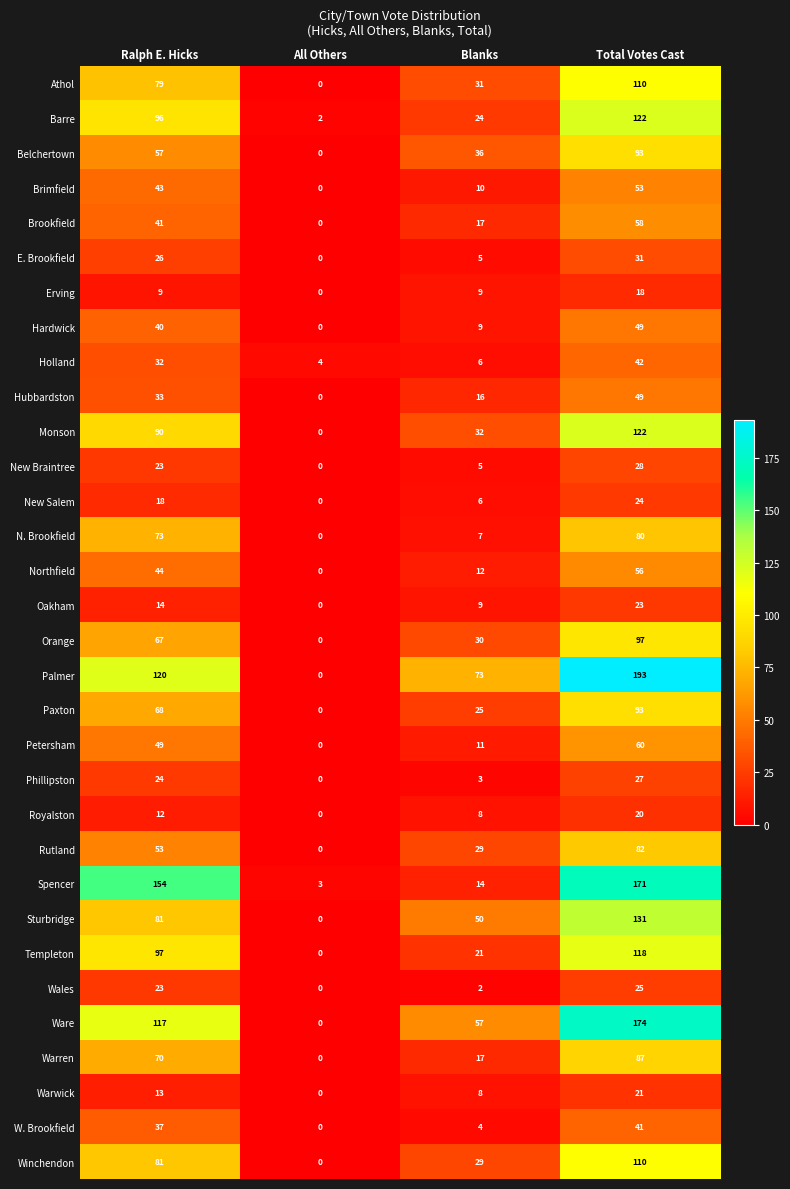

List the labels in order of New Salem value, smallest first.

All Others, Blanks, Ralph E. Hicks, Total Votes Cast